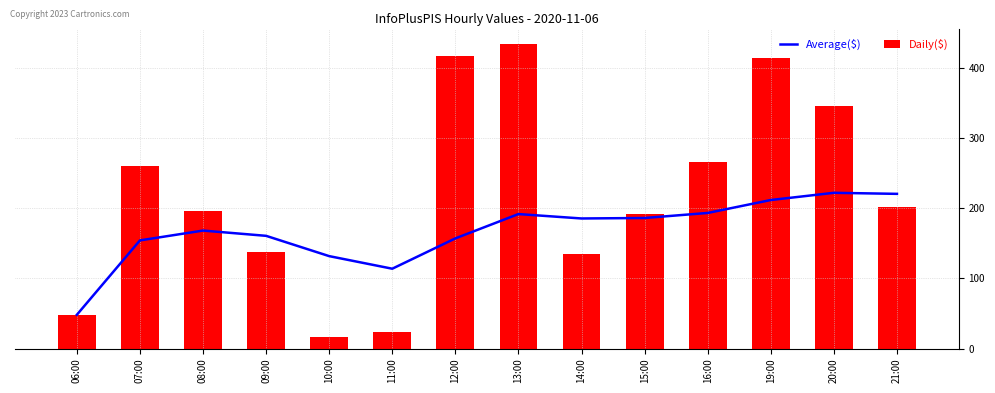

What position from the right is 13:00?

7